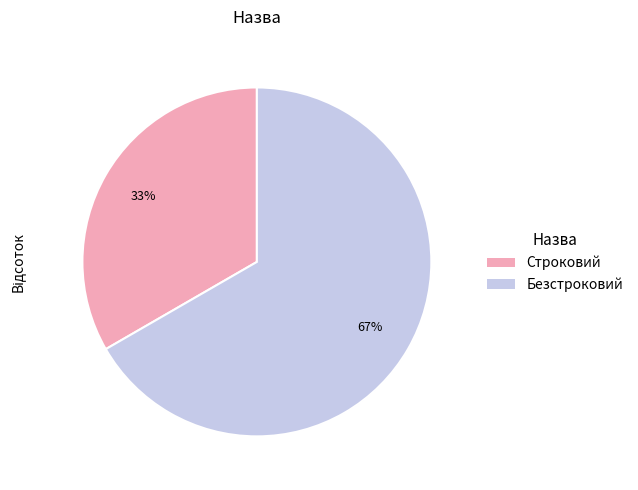

Between Строковий and Безстроковий, which is larger?

Безстроковий